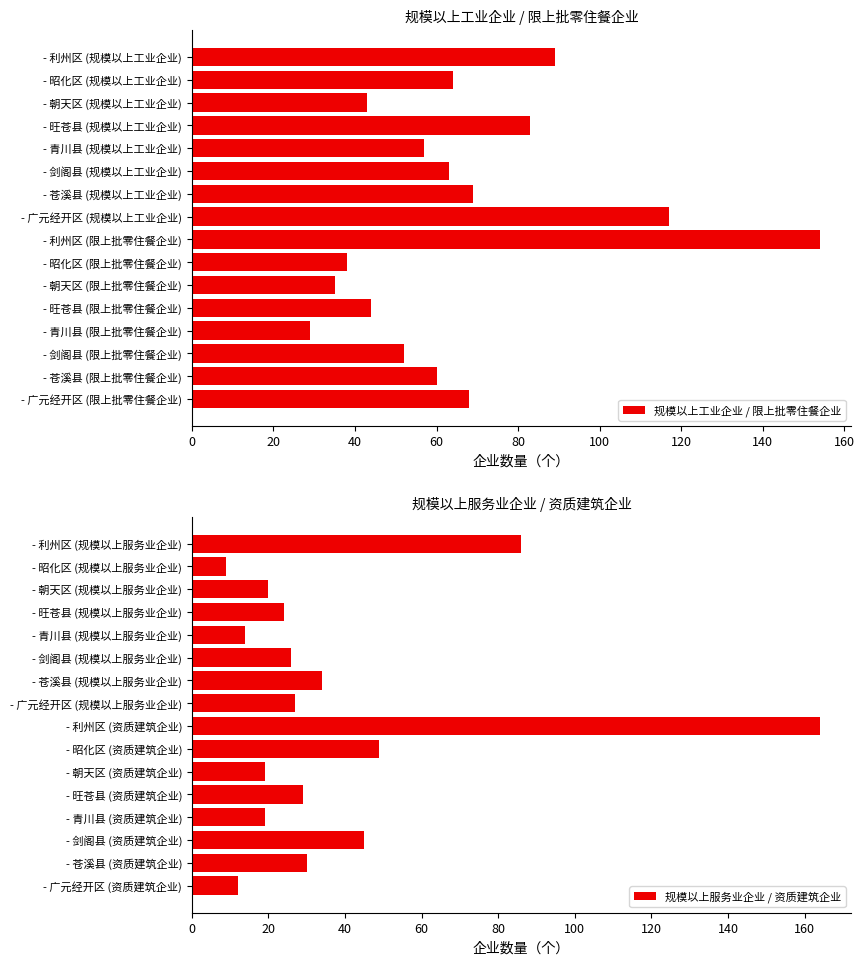

At which label is 规模以上工业企业 / 限上批零住餐企业 closest to 91?

- 利州区 (规模以上工业企业)